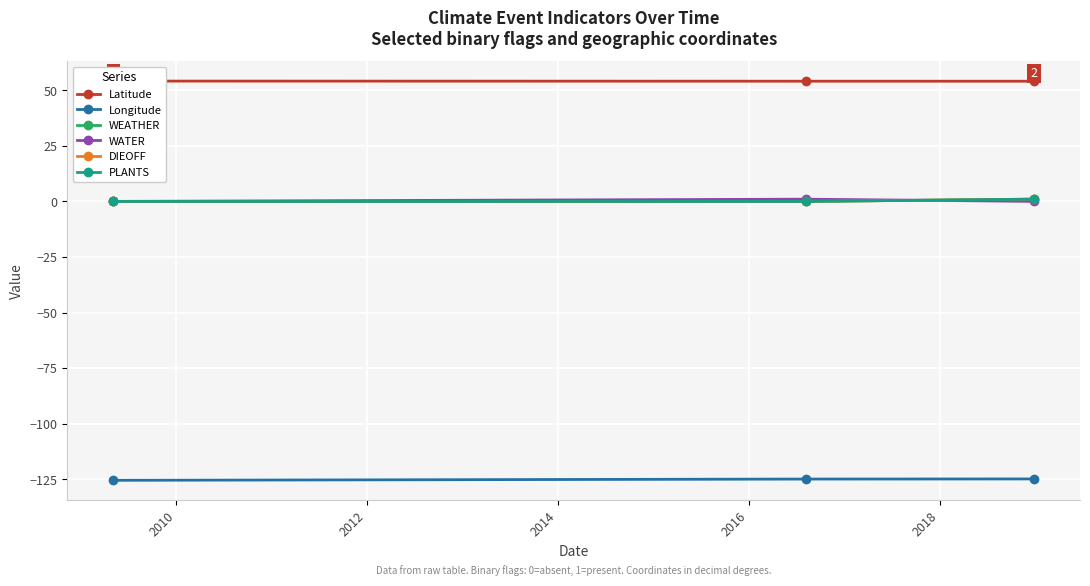

How many WEATHER values are between 0 and 1?

3